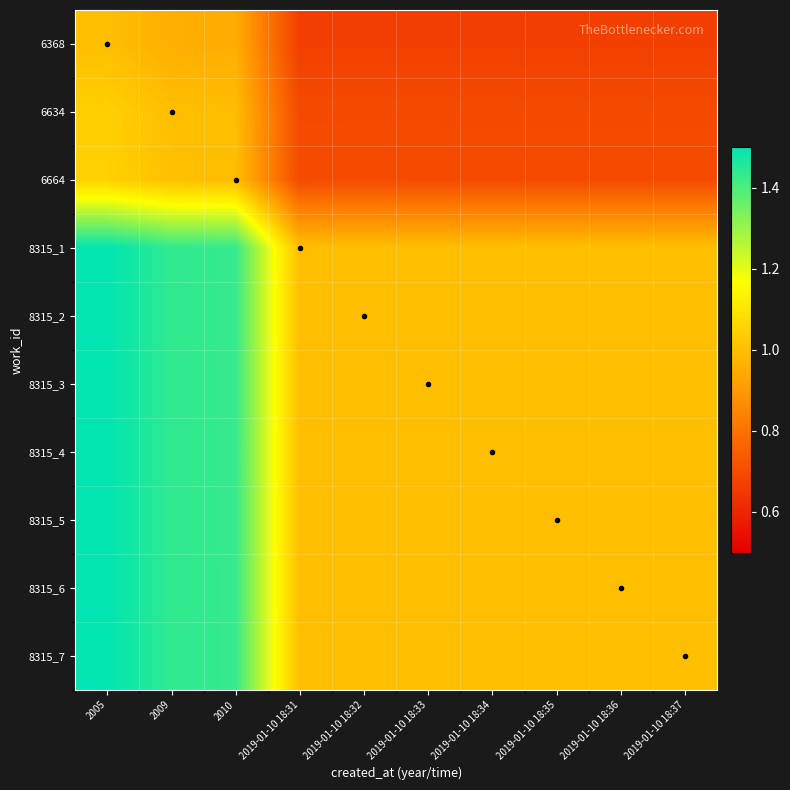

Reading left to right, what are all the values shown in this chart?

6368: 2005=1.0	2009=1.0	2010=1.0	2019-01-10 18:31=0.7	2019-01-10 18:32=0.7	2019-01-10 18:33=0.7	2019-01-10 18:34=0.7	2019-01-10 18:35=0.7	2019-01-10 18:36=0.7	2019-01-10 18:37=0.7
6634: 2005=1.0	2009=1.0	2010=1.0	2019-01-10 18:31=0.7	2019-01-10 18:32=0.7	2019-01-10 18:33=0.7	2019-01-10 18:34=0.7	2019-01-10 18:35=0.7	2019-01-10 18:36=0.7	2019-01-10 18:37=0.7
6664: 2005=1.0	2009=1.0	2010=1.0	2019-01-10 18:31=0.7	2019-01-10 18:32=0.7	2019-01-10 18:33=0.7	2019-01-10 18:34=0.7	2019-01-10 18:35=0.7	2019-01-10 18:36=0.7	2019-01-10 18:37=0.7
8315_1: 2005=1.5	2009=1.4	2010=1.4	2019-01-10 18:31=1.0	2019-01-10 18:32=1.0	2019-01-10 18:33=1.0	2019-01-10 18:34=1.0	2019-01-10 18:35=1.0	2019-01-10 18:36=1.0	2019-01-10 18:37=1.0
8315_2: 2005=1.5	2009=1.4	2010=1.4	2019-01-10 18:31=1.0	2019-01-10 18:32=1.0	2019-01-10 18:33=1.0	2019-01-10 18:34=1.0	2019-01-10 18:35=1.0	2019-01-10 18:36=1.0	2019-01-10 18:37=1.0
8315_3: 2005=1.5	2009=1.4	2010=1.4	2019-01-10 18:31=1.0	2019-01-10 18:32=1.0	2019-01-10 18:33=1.0	2019-01-10 18:34=1.0	2019-01-10 18:35=1.0	2019-01-10 18:36=1.0	2019-01-10 18:37=1.0
8315_4: 2005=1.5	2009=1.4	2010=1.4	2019-01-10 18:31=1.0	2019-01-10 18:32=1.0	2019-01-10 18:33=1.0	2019-01-10 18:34=1.0	2019-01-10 18:35=1.0	2019-01-10 18:36=1.0	2019-01-10 18:37=1.0
8315_5: 2005=1.5	2009=1.4	2010=1.4	2019-01-10 18:31=1.0	2019-01-10 18:32=1.0	2019-01-10 18:33=1.0	2019-01-10 18:34=1.0	2019-01-10 18:35=1.0	2019-01-10 18:36=1.0	2019-01-10 18:37=1.0
8315_6: 2005=1.5	2009=1.4	2010=1.4	2019-01-10 18:31=1.0	2019-01-10 18:32=1.0	2019-01-10 18:33=1.0	2019-01-10 18:34=1.0	2019-01-10 18:35=1.0	2019-01-10 18:36=1.0	2019-01-10 18:37=1.0
8315_7: 2005=1.5	2009=1.4	2010=1.4	2019-01-10 18:31=1.0	2019-01-10 18:32=1.0	2019-01-10 18:33=1.0	2019-01-10 18:34=1.0	2019-01-10 18:35=1.0	2019-01-10 18:36=1.0	2019-01-10 18:37=1.0